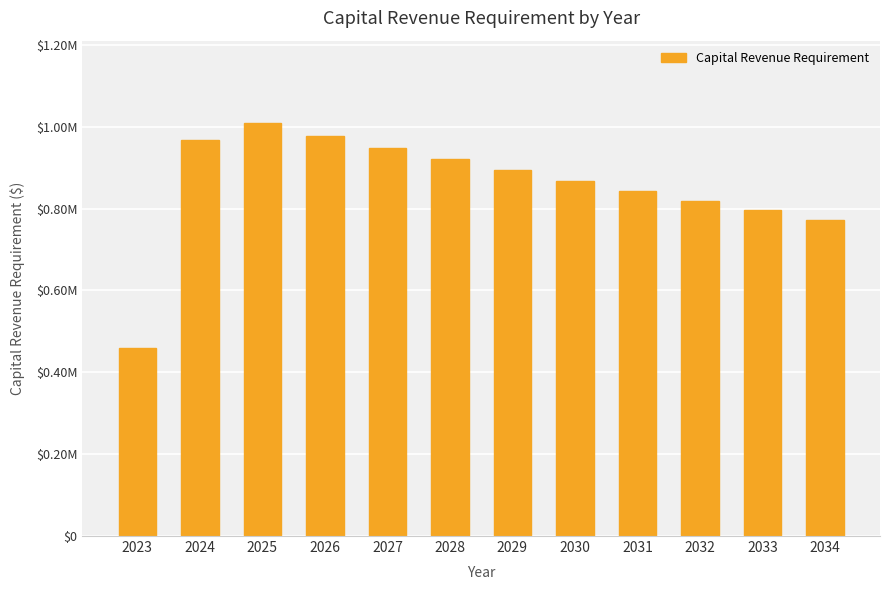

Are the bars grouped side by side (vs. stacked)?

No